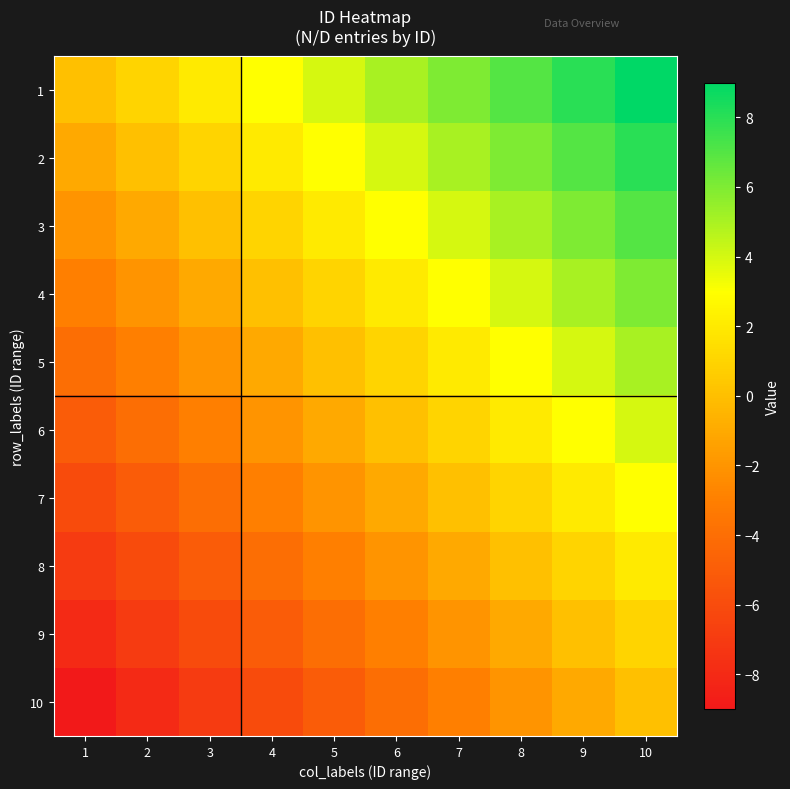

Rank the series by their maximum value, from highest to lowest.

1, 2, 3, 4, 5, 6, 7, 8, 9, 10